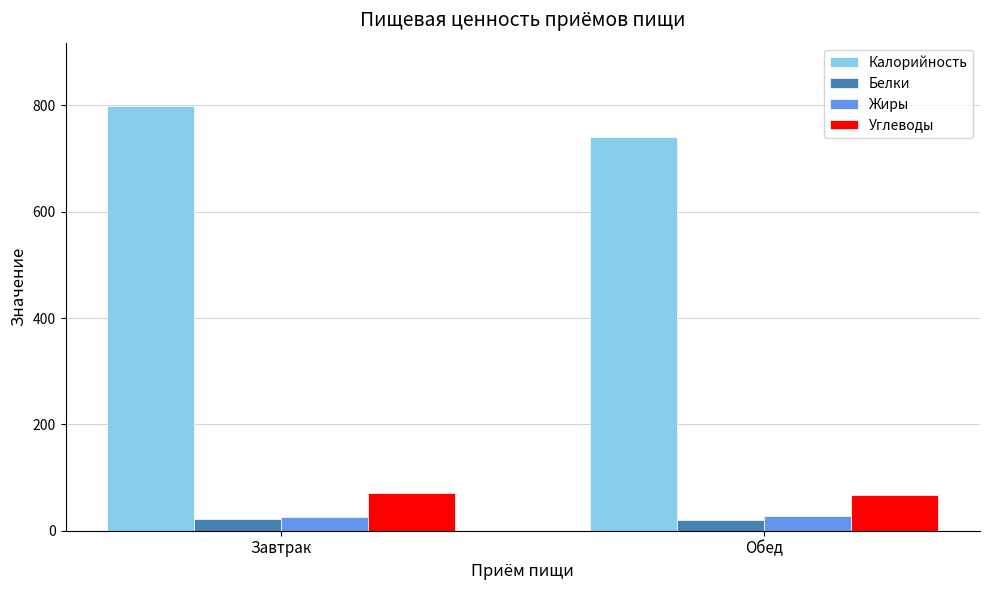

Is it true that Калорийность equals 214.8 at Завтрак?

False